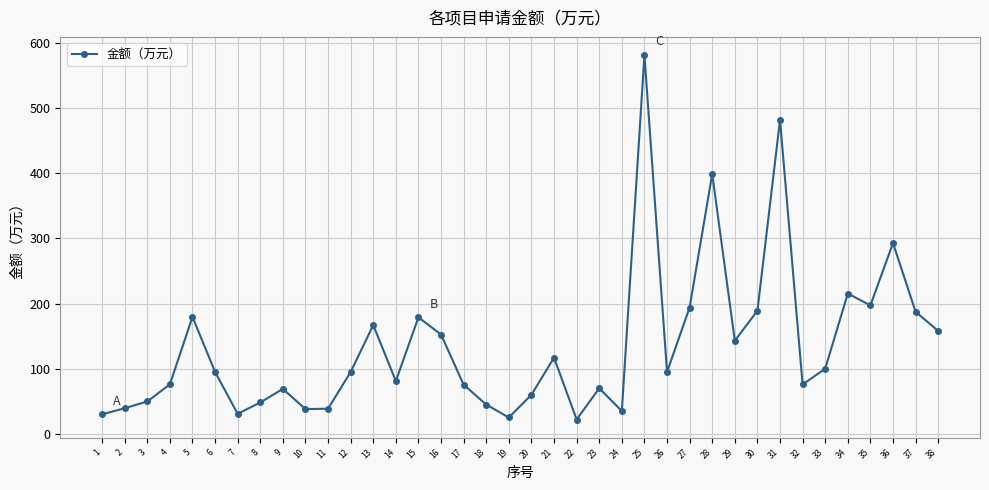

The chart shows a value of 75.8 at 32. True or false?

True